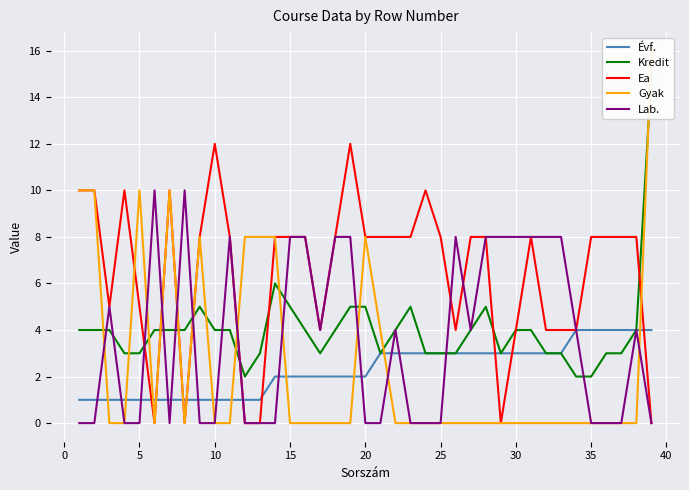

What is the maximum value for Lab.?

10